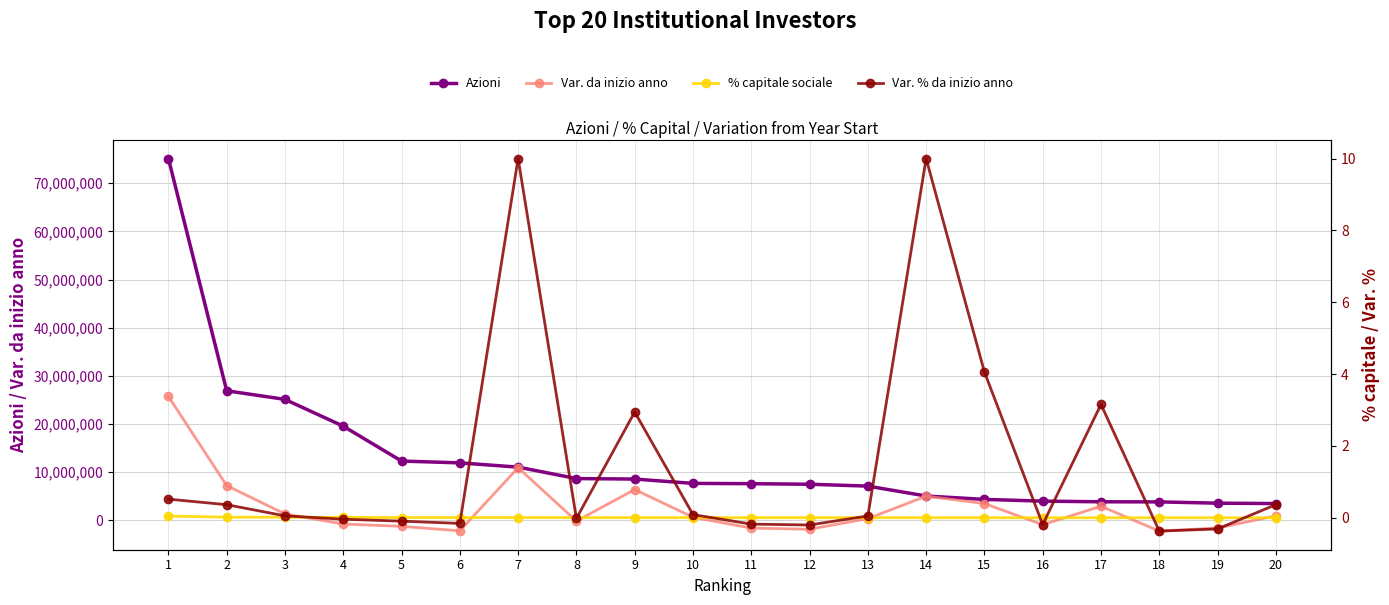

What is the difference between the maximum and second lowest values in the Var. da inizio anno series?

27905347